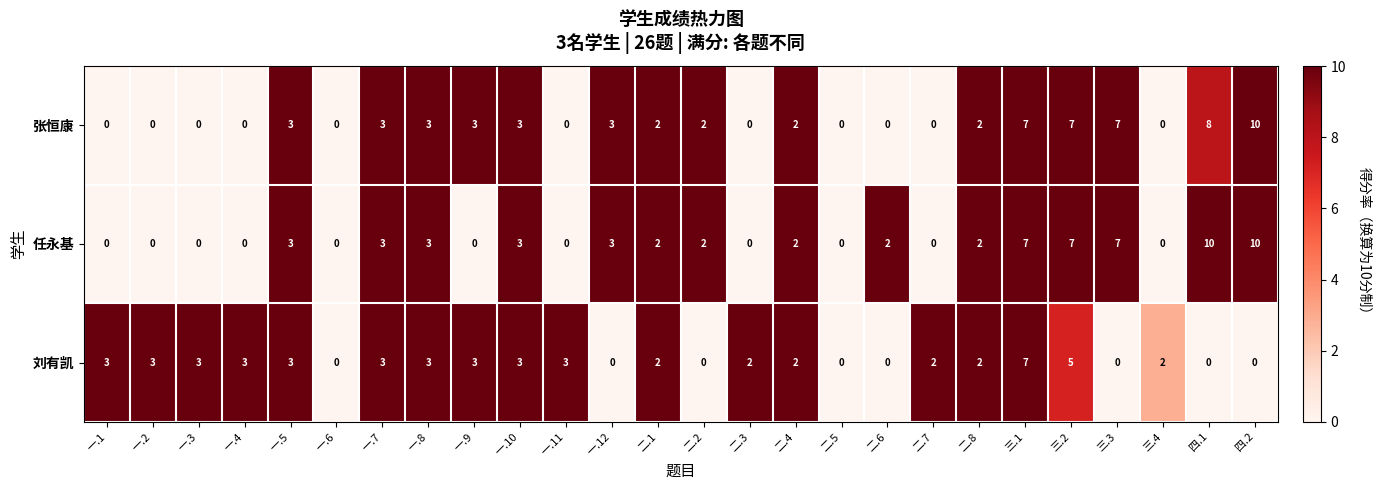

True or false: 刘有凯 has a value of -4 at 二.6.

False